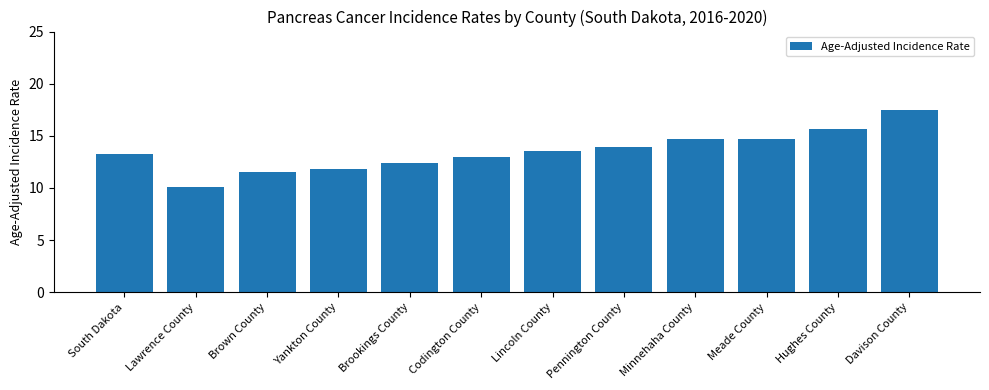

What is the average value?

13.5